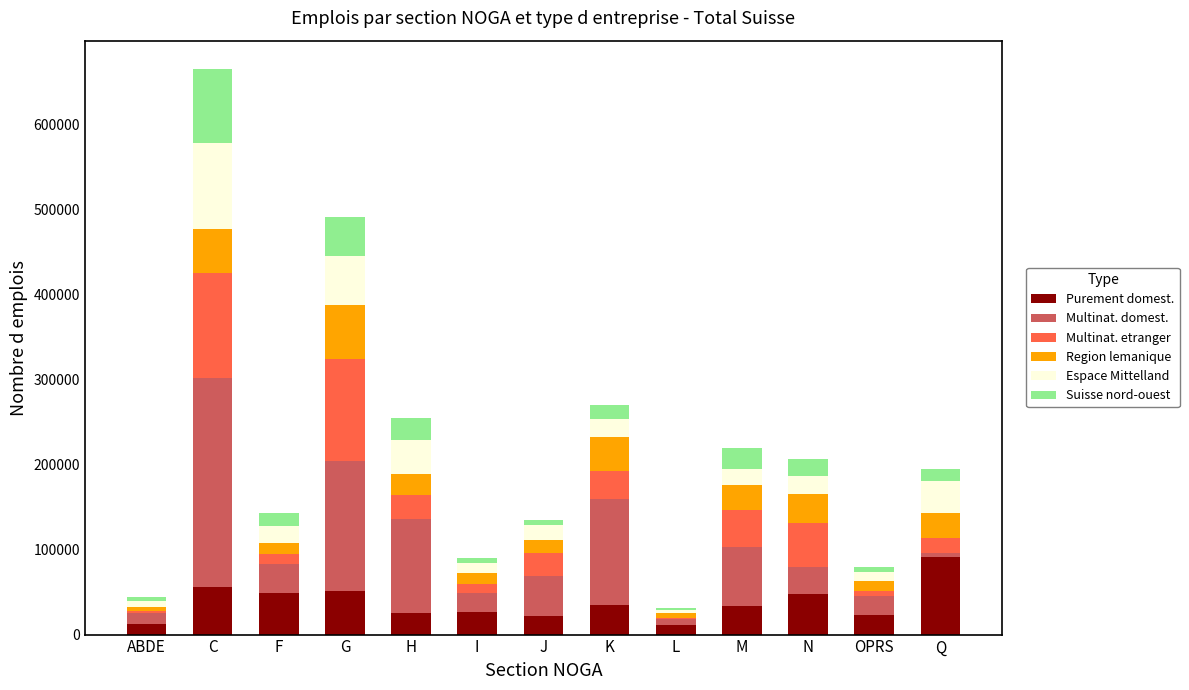

Read the Purement domest. value at K.

34504